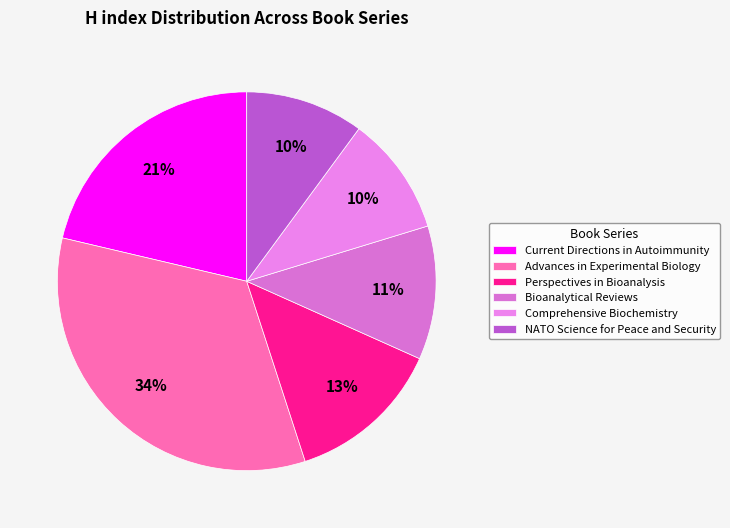

Is it true that NATO Science for Peace and Security is 16% of the pie?

False